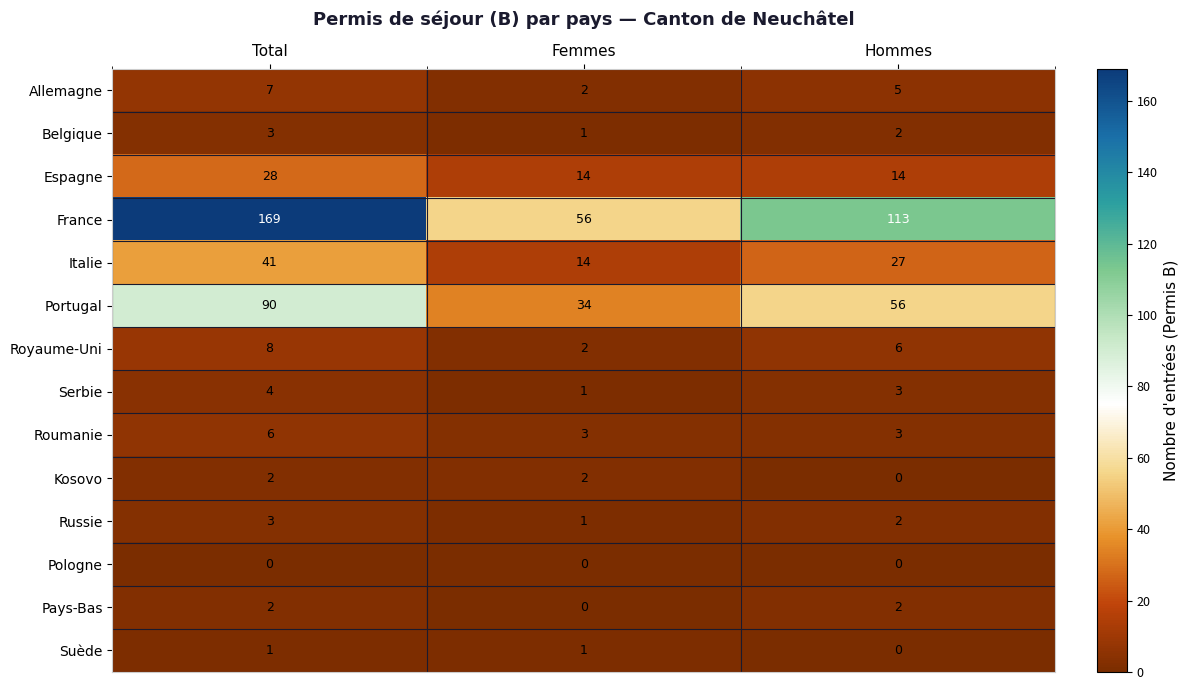

What is the total value across all series at Hommes?

233